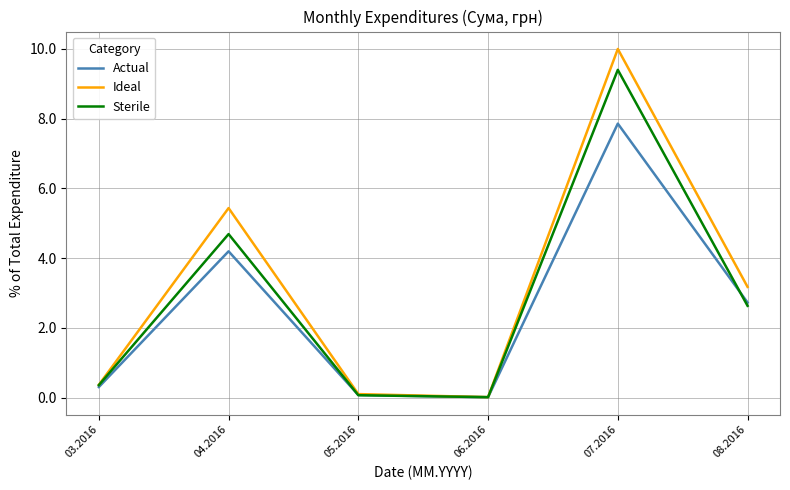

Where does the Ideal series first go above 3?

04.2016